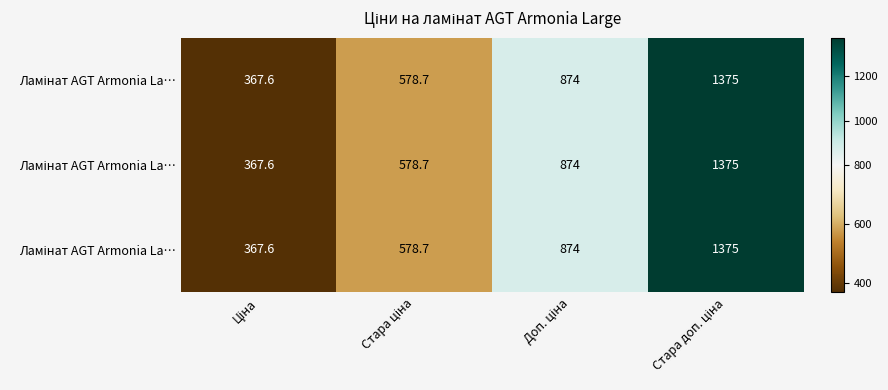

Count the number of categories in the chart.

4